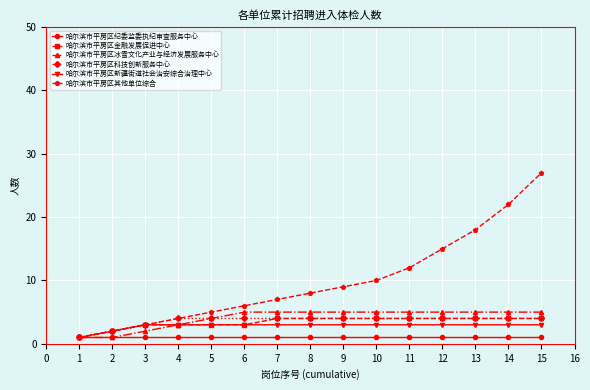

What is the greatest value displayed?

27